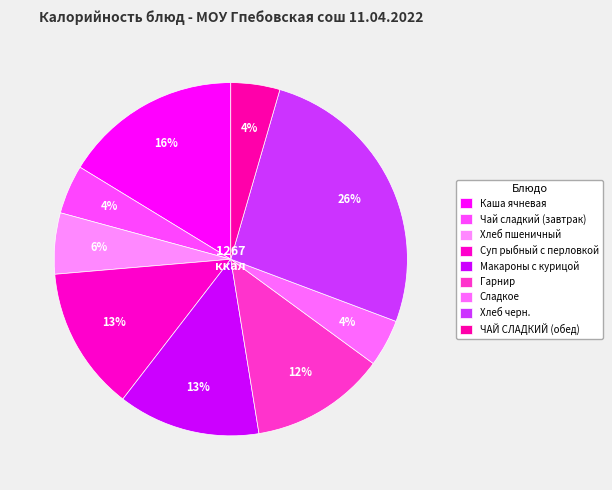

What portion of the pie excludes Макароны с курицой?

87.0%